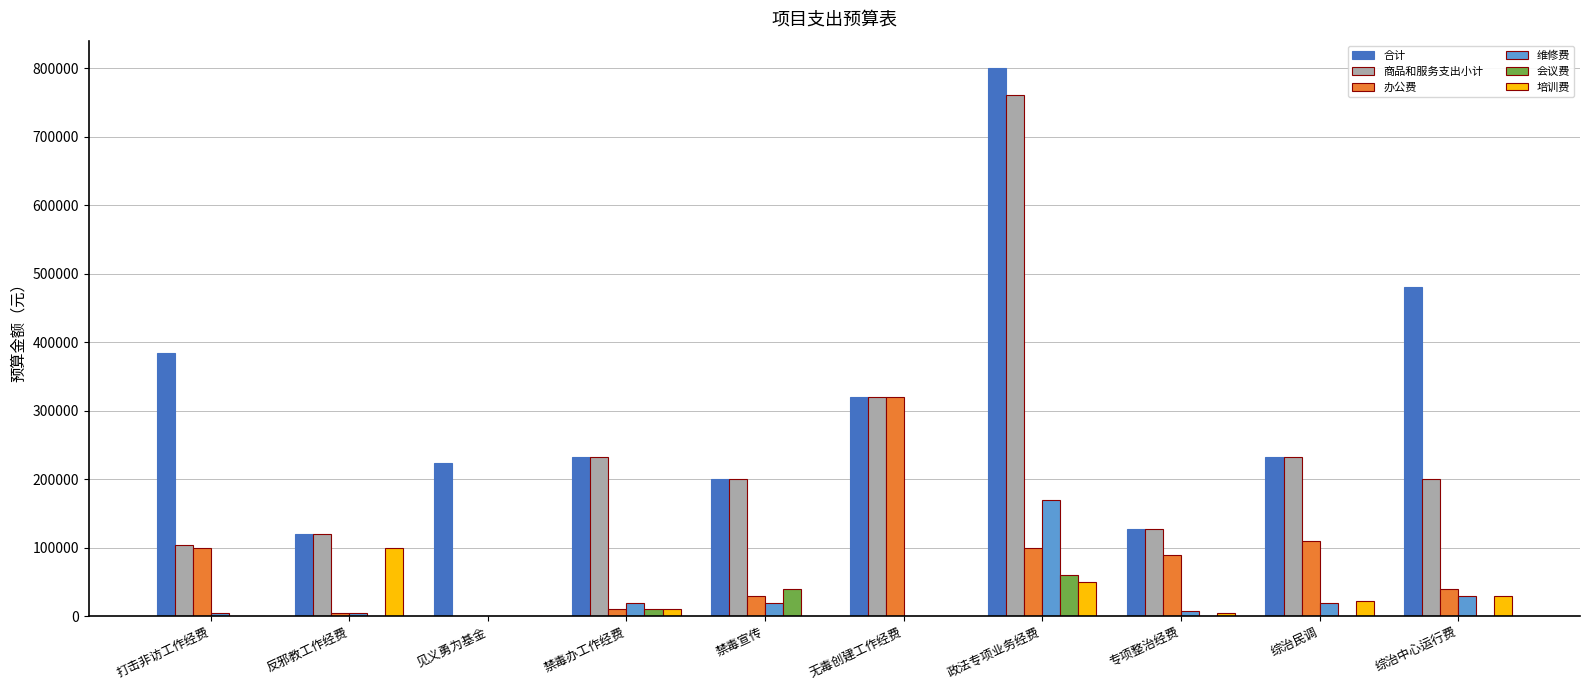

The 会议费 series shows 0 at 综治民调. True or false?

True